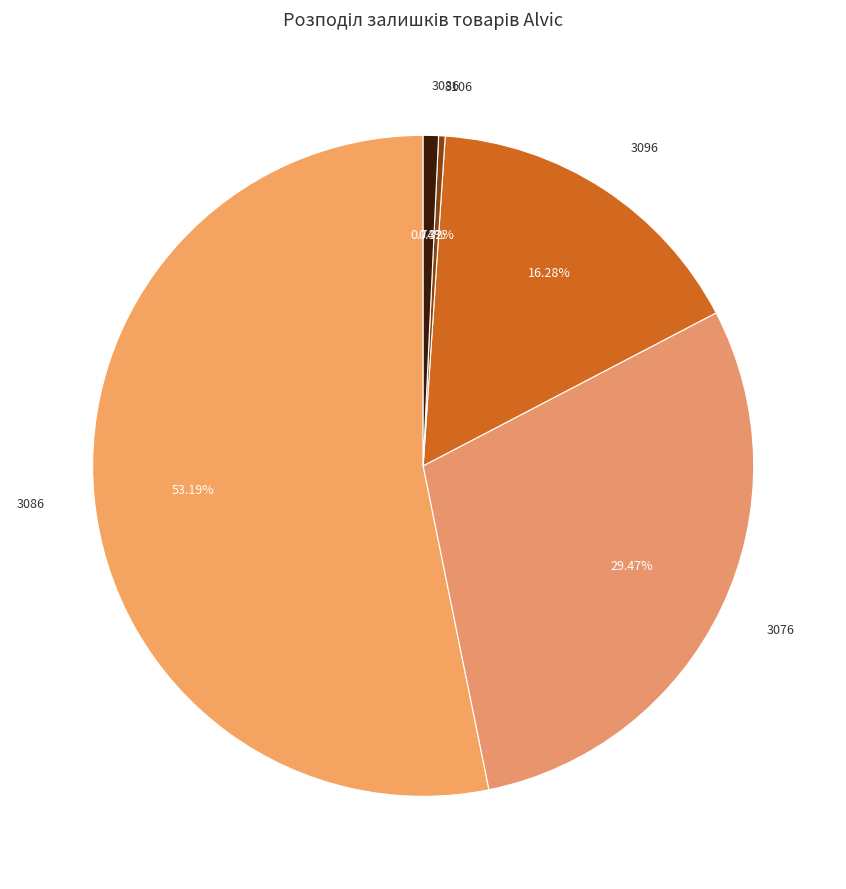

Count the number of slices in the pie.

5